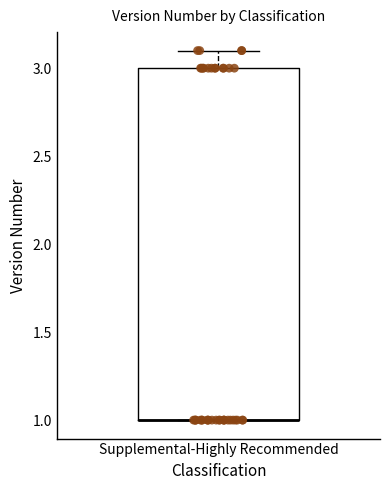

Read this box plot against the y-axis: the position of the median line, the range covered by the box, and the ends of both whiskers. The values are not printed on the chart, so give them approximately, as read against the axis.

median 1.0 (drawn on the box's lower edge), box 1.0 to 3.0, whiskers 1.0 to 3.1